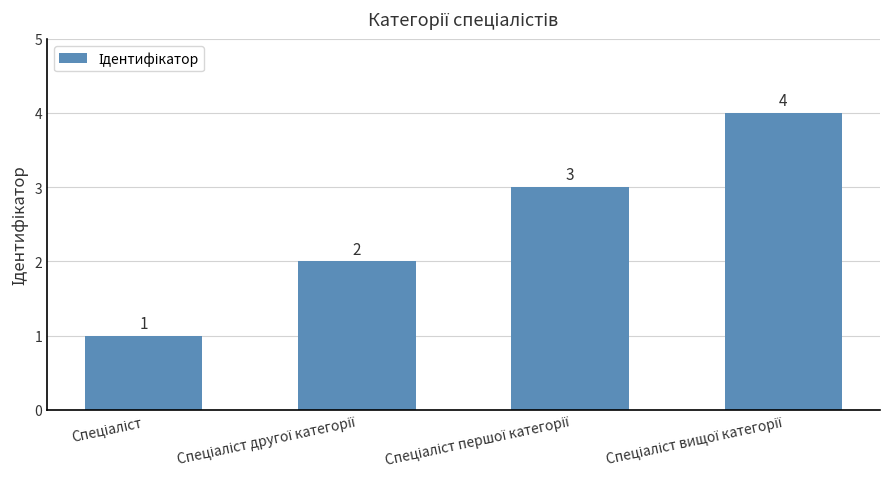

What is the greatest value displayed?

4